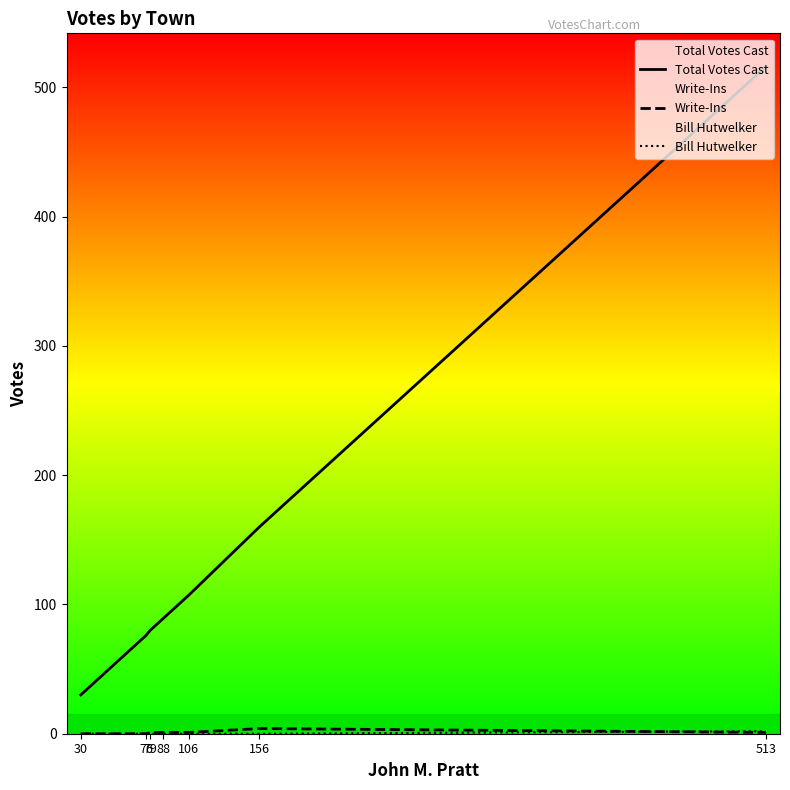

Rank the series by their maximum value, from highest to lowest.

Total Votes Cast, Write-Ins, Bill Hutwelker